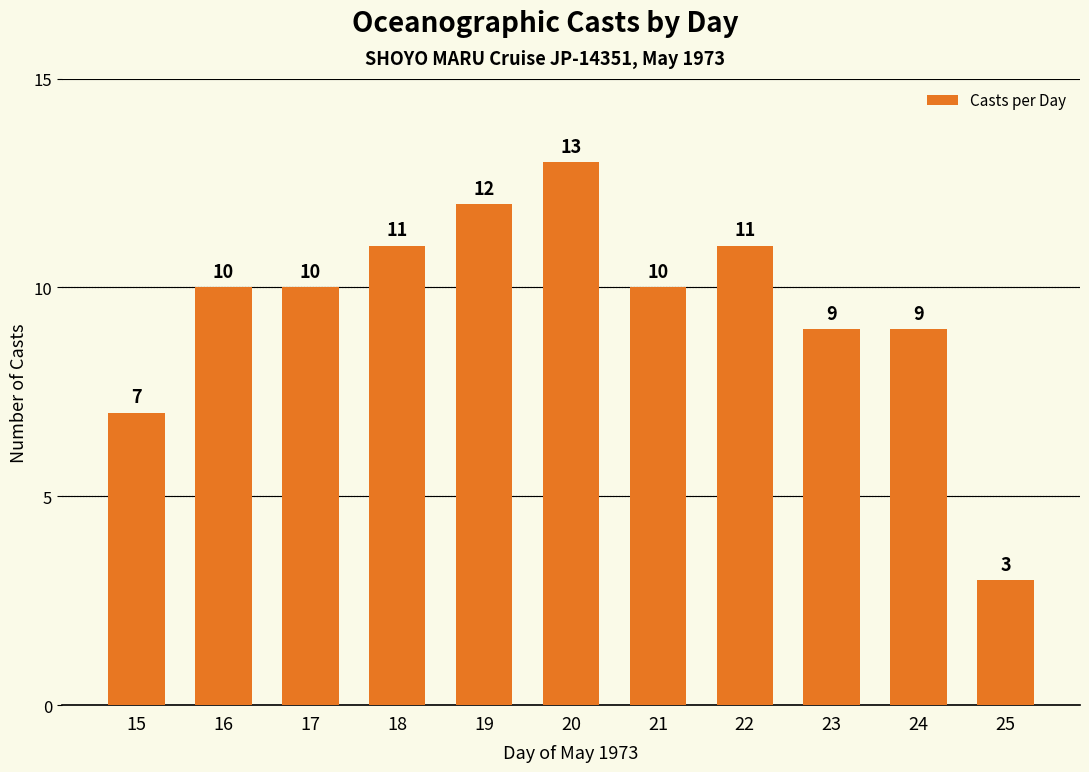

Which category has the highest value across all series?

20